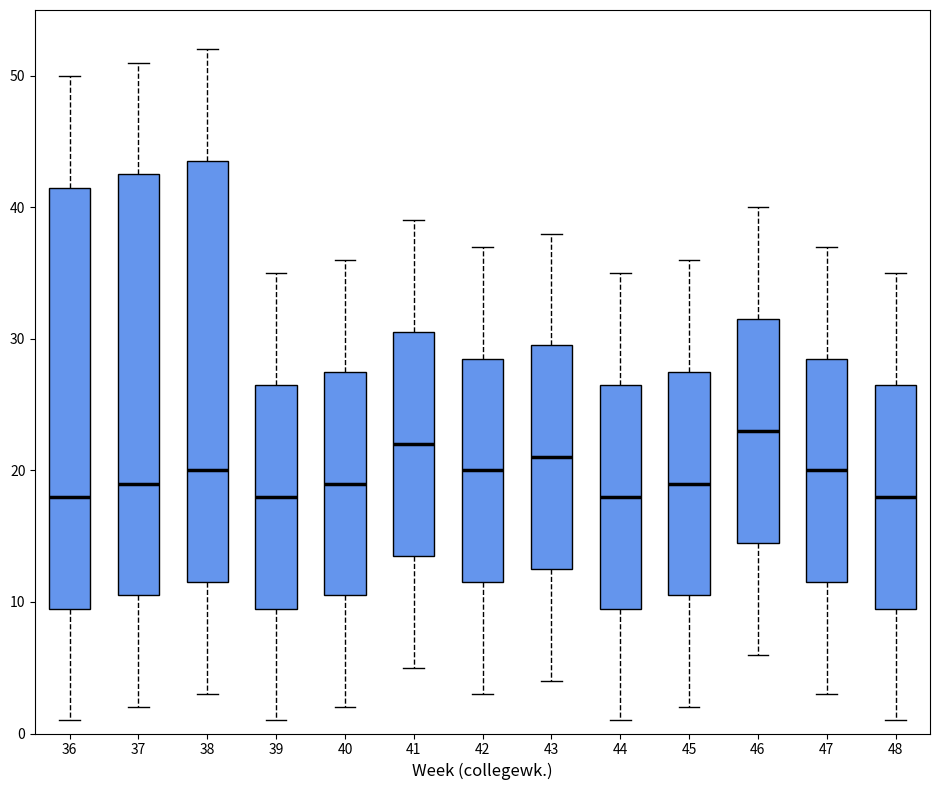

Reading left to right, read every box against the y-axis: the position of its median line, the range the box covers, and the ends of its whiskers. The values are not printed on the chart, so give them approximately, as read against the axis.

36: median 18, box 10 to 42, whiskers 1 to 50
37: median 19, box 11 to 43, whiskers 2 to 51
38: median 20, box 12 to 44, whiskers 3 to 52
39: median 18, box 10 to 27, whiskers 1 to 35
40: median 19, box 11 to 28, whiskers 2 to 36
41: median 22, box 14 to 31, whiskers 5 to 39
42: median 20, box 12 to 29, whiskers 3 to 37
43: median 21, box 13 to 30, whiskers 4 to 38
44: median 18, box 10 to 27, whiskers 1 to 35
45: median 19, box 11 to 28, whiskers 2 to 36
46: median 23, box 15 to 32, whiskers 6 to 40
47: median 20, box 12 to 29, whiskers 3 to 37
48: median 18, box 10 to 27, whiskers 1 to 35